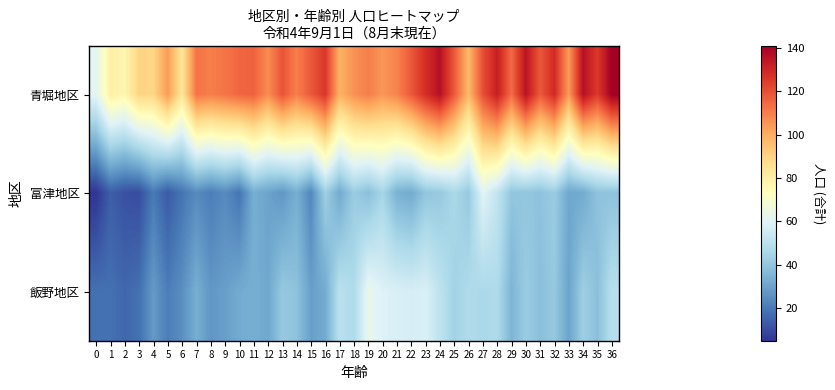

What is the minimum value shown in the chart?

5